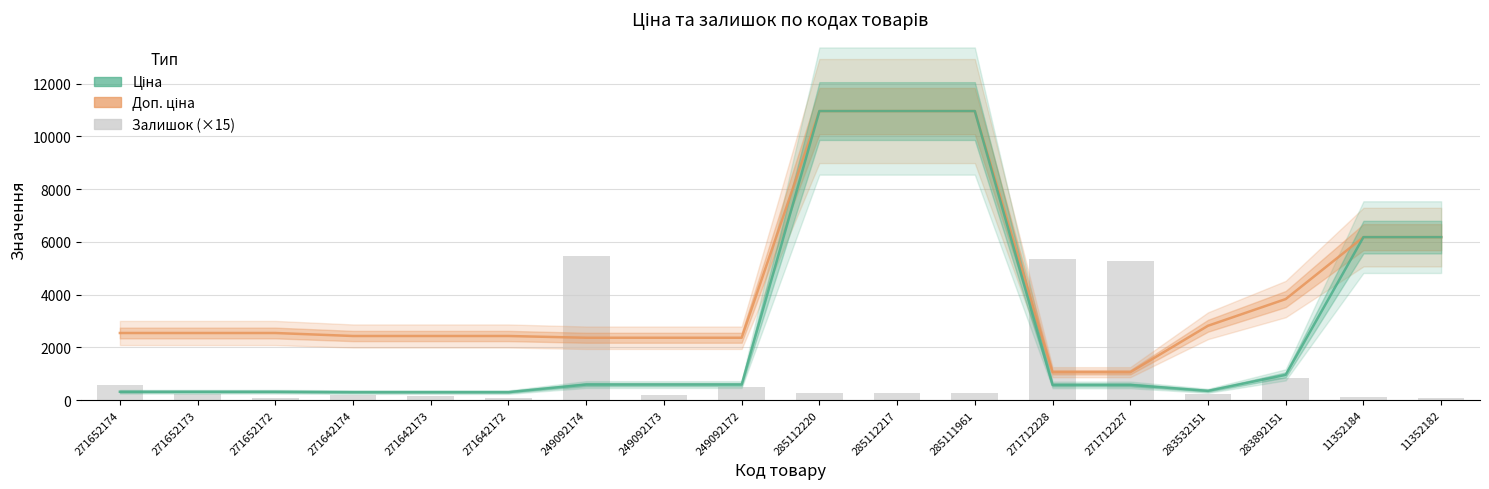

Which series changed the most between 249092174 and 285112220?

Ціна